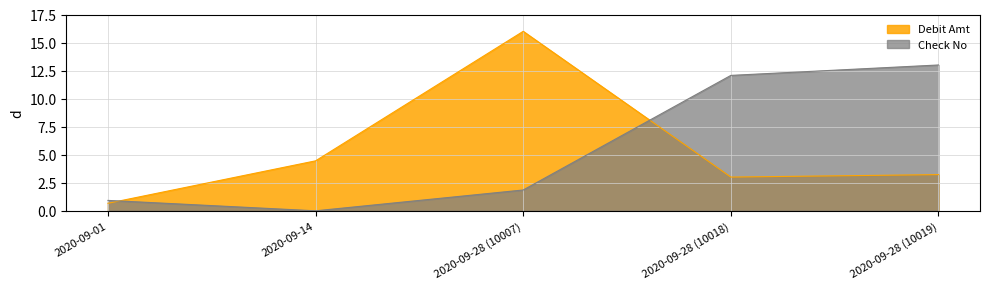

Reading left to right, transcribe all the data shown in this chart.

Debit Amt: 2020-09-01=0.7	2020-09-14=4.5	2020-09-28 (10007)=16.0	2020-09-28 (10018)=3.0	2020-09-28 (10019)=3.2
Check No: 2020-09-01=0.9	2020-09-14=0.0	2020-09-28 (10007)=1.9	2020-09-28 (10018)=12.1	2020-09-28 (10019)=13.0